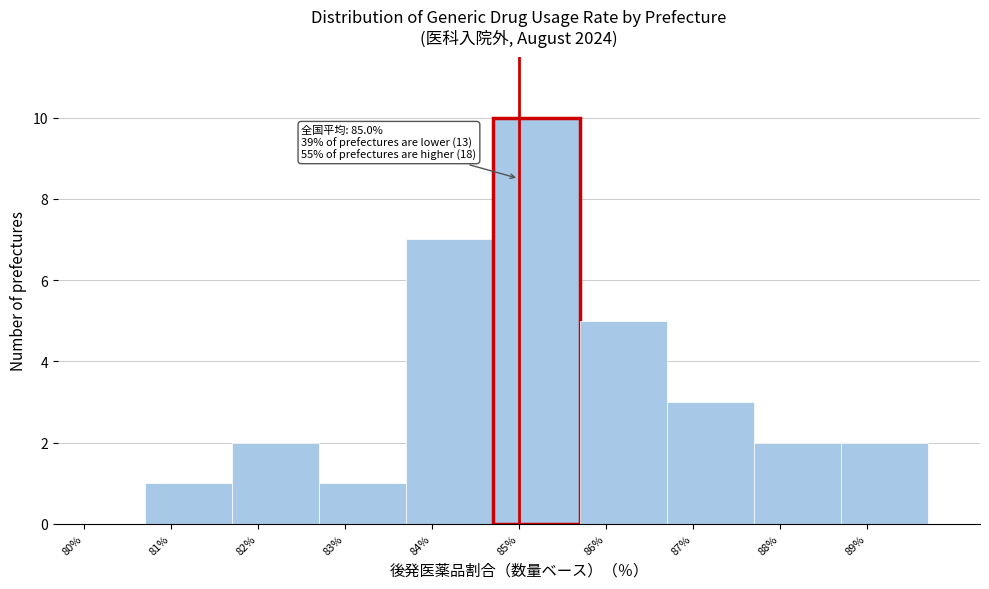

Which range on the x-axis has the tallest bar?

84.7 to 85.7